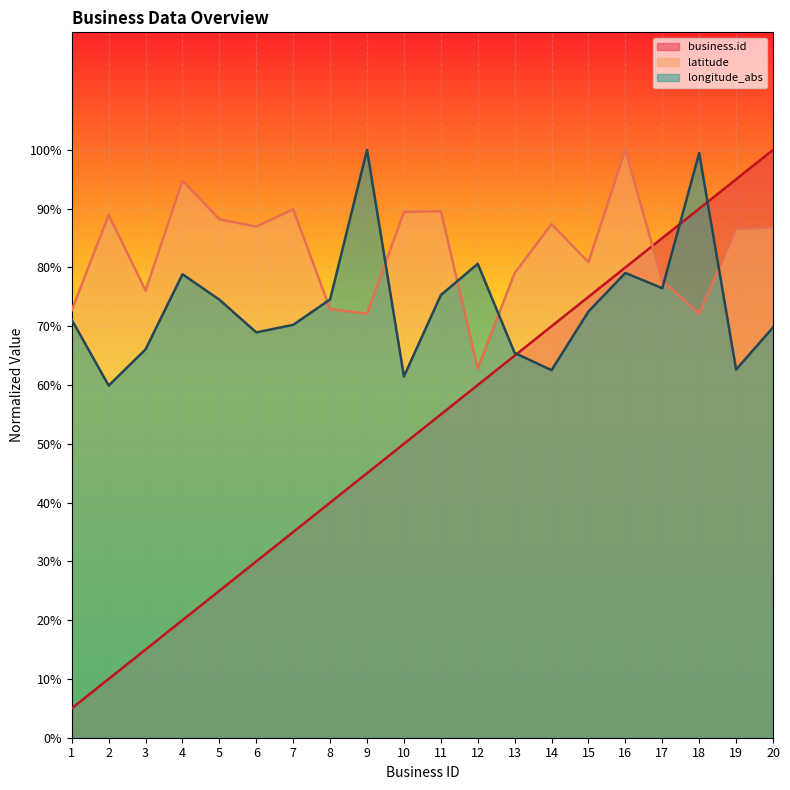

In latitude, how many points are higher than both neighbors (excluding endpoints)?

6